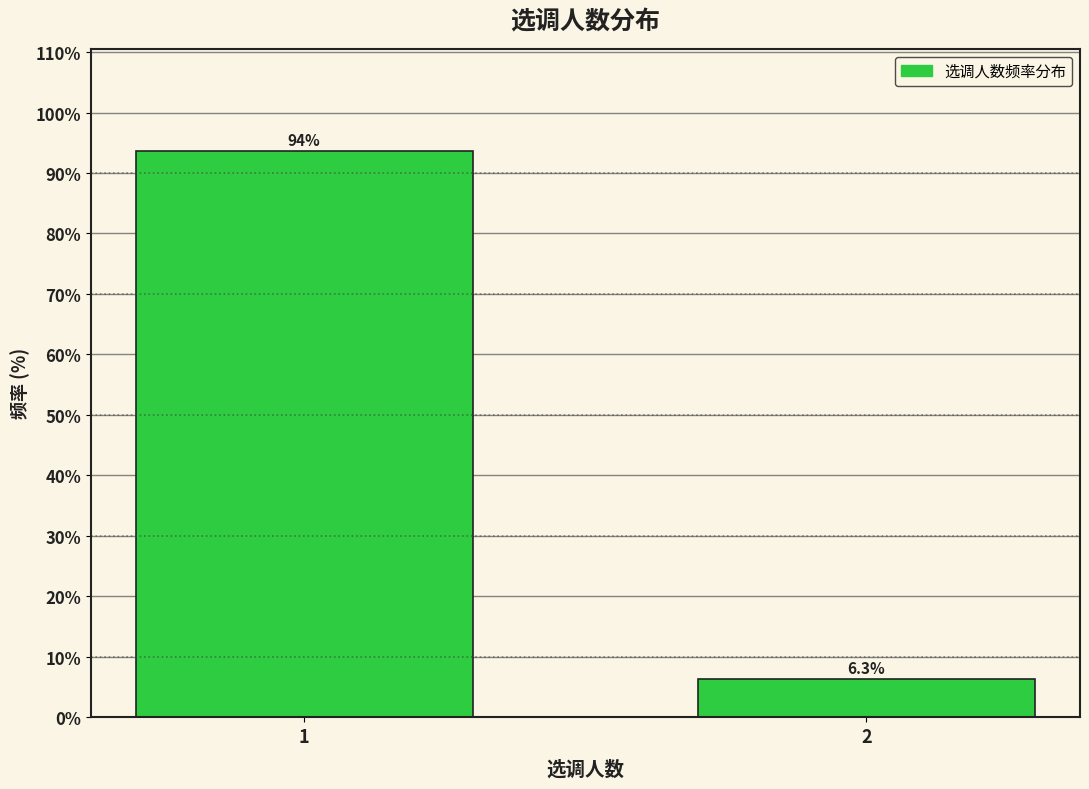

Reading left to right, list all the values displayed in this chart.

1=93.7	2=6.3